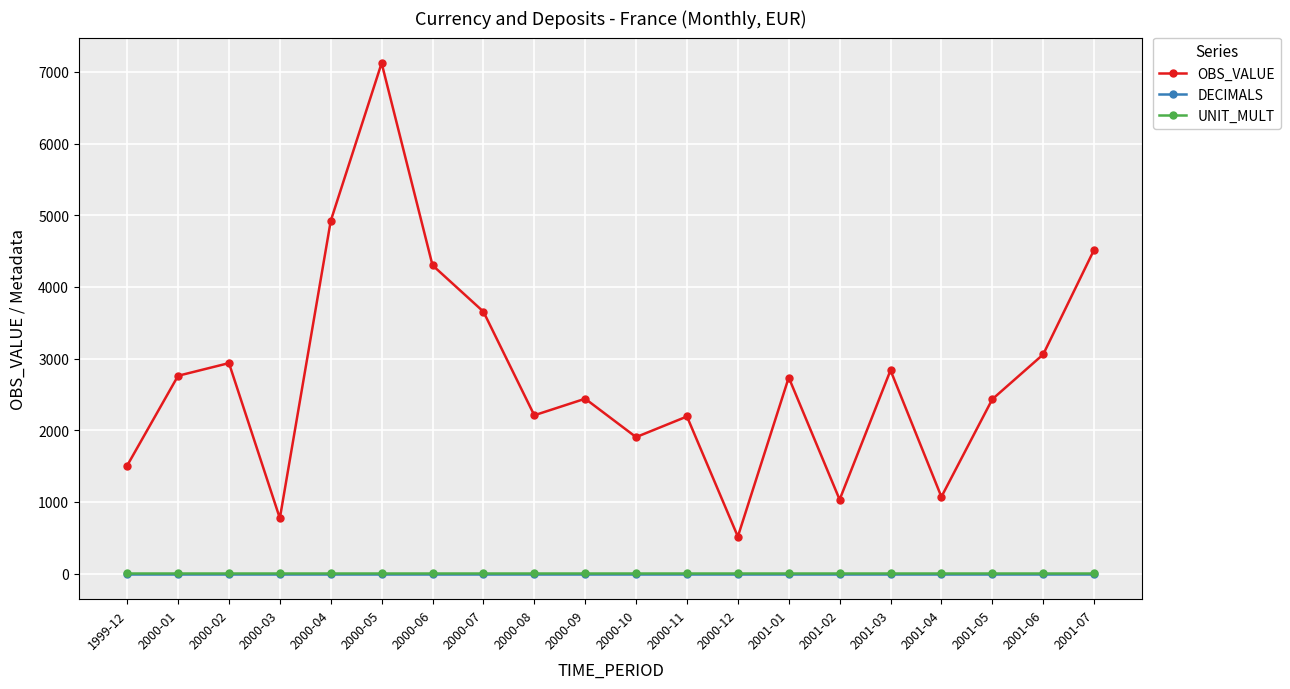

How many distinct data groups are displayed?

3